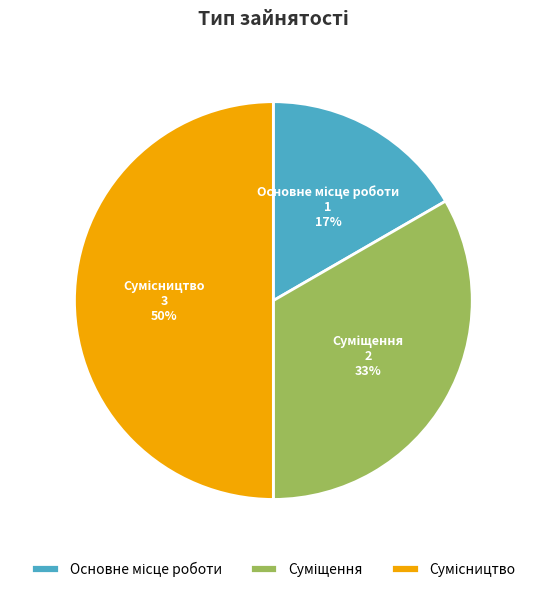

To the nearest percent, what is the difference between the largest and smallest slice percentages?

33%